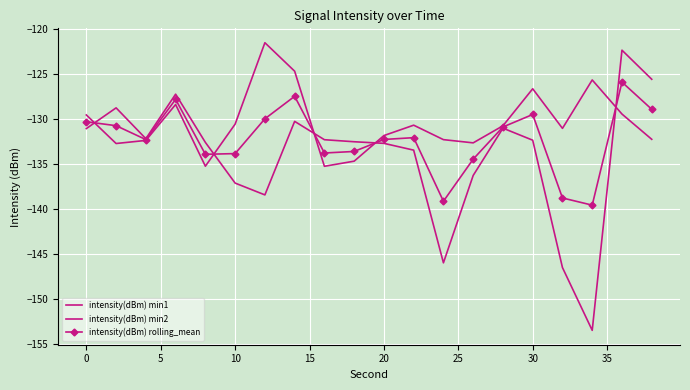

What is the average value of the intensity(dBm) min2 series?

-134.1